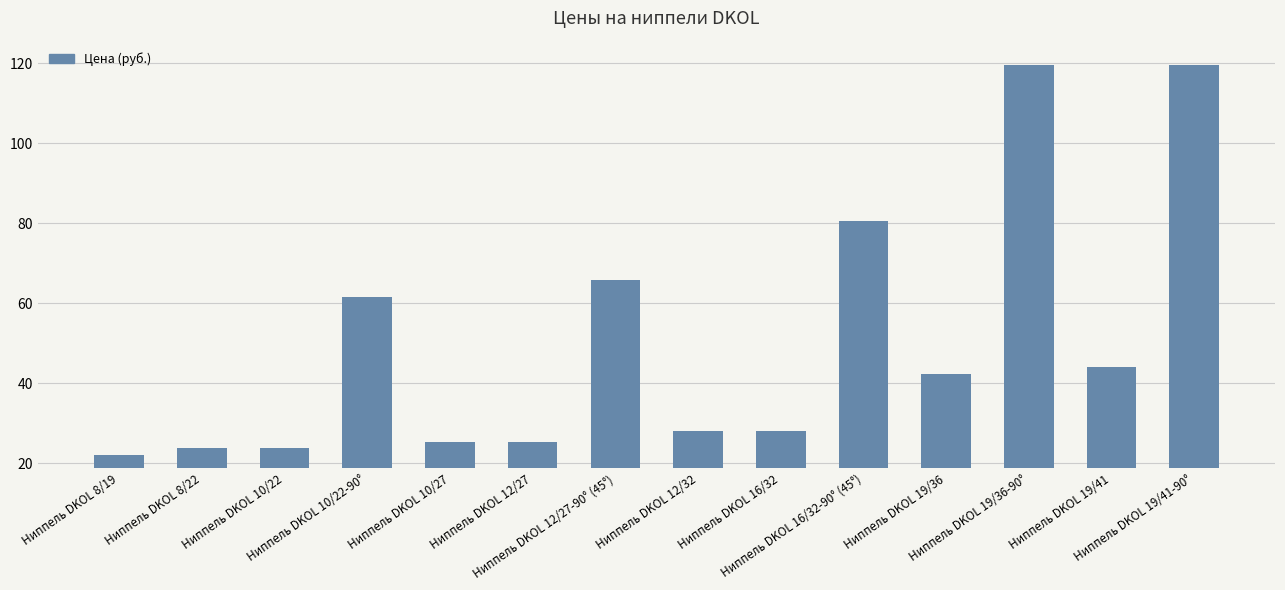

What is the difference between the maximum and minimum values?

97.7